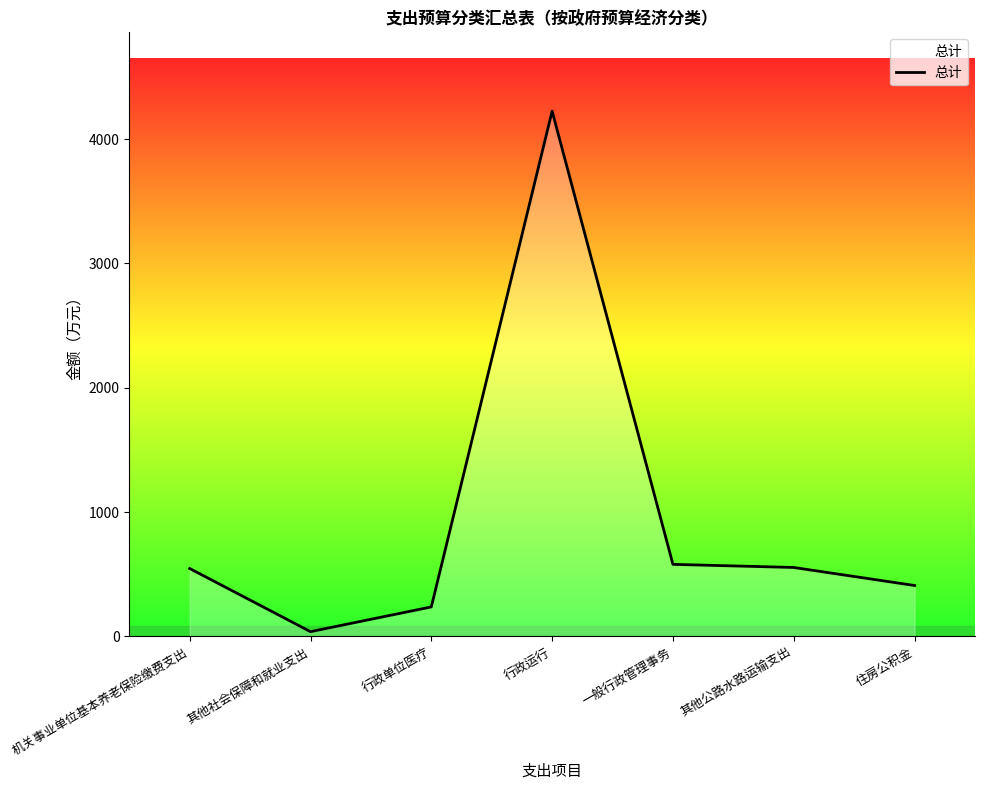

The chart shows a value of 376.1 at 其他公路水路运输支出. True or false?

False